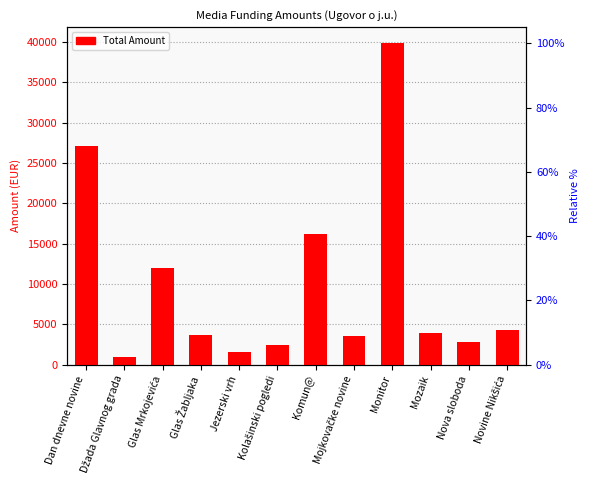

What is the maximum value shown in the chart?

39861.2